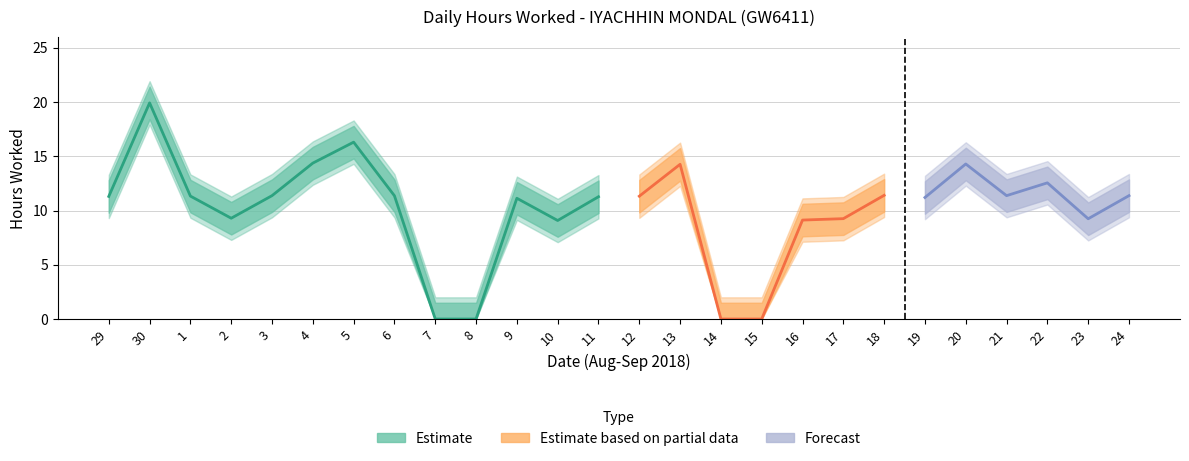

What is the difference between the highest and lowest values at 8?

2.0